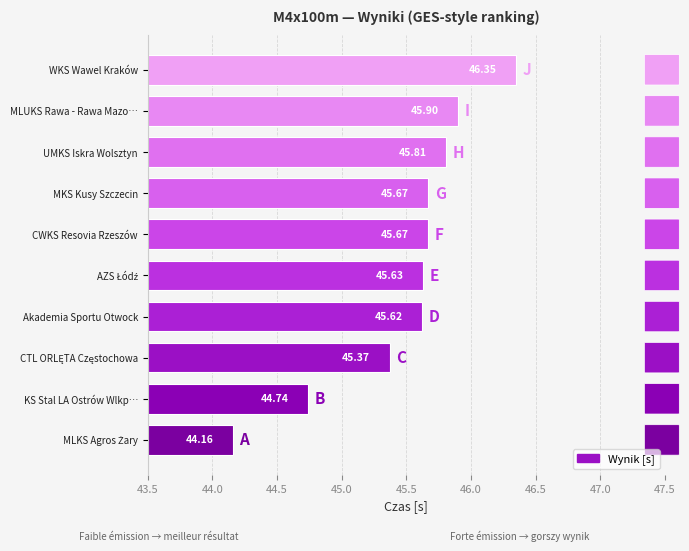

Where is the data nearest to the value 45?

KS Stal LA Ostrów Wlkp…